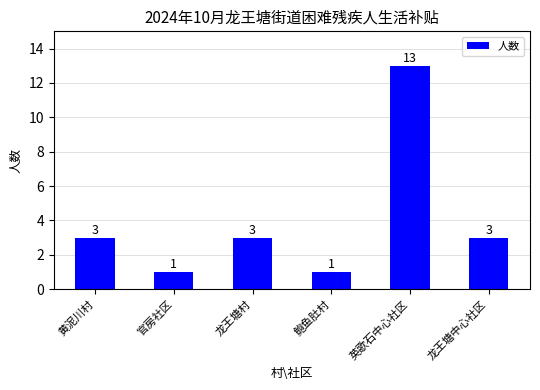

The chart shows a value of 20 at 英歌石中心社区. True or false?

False